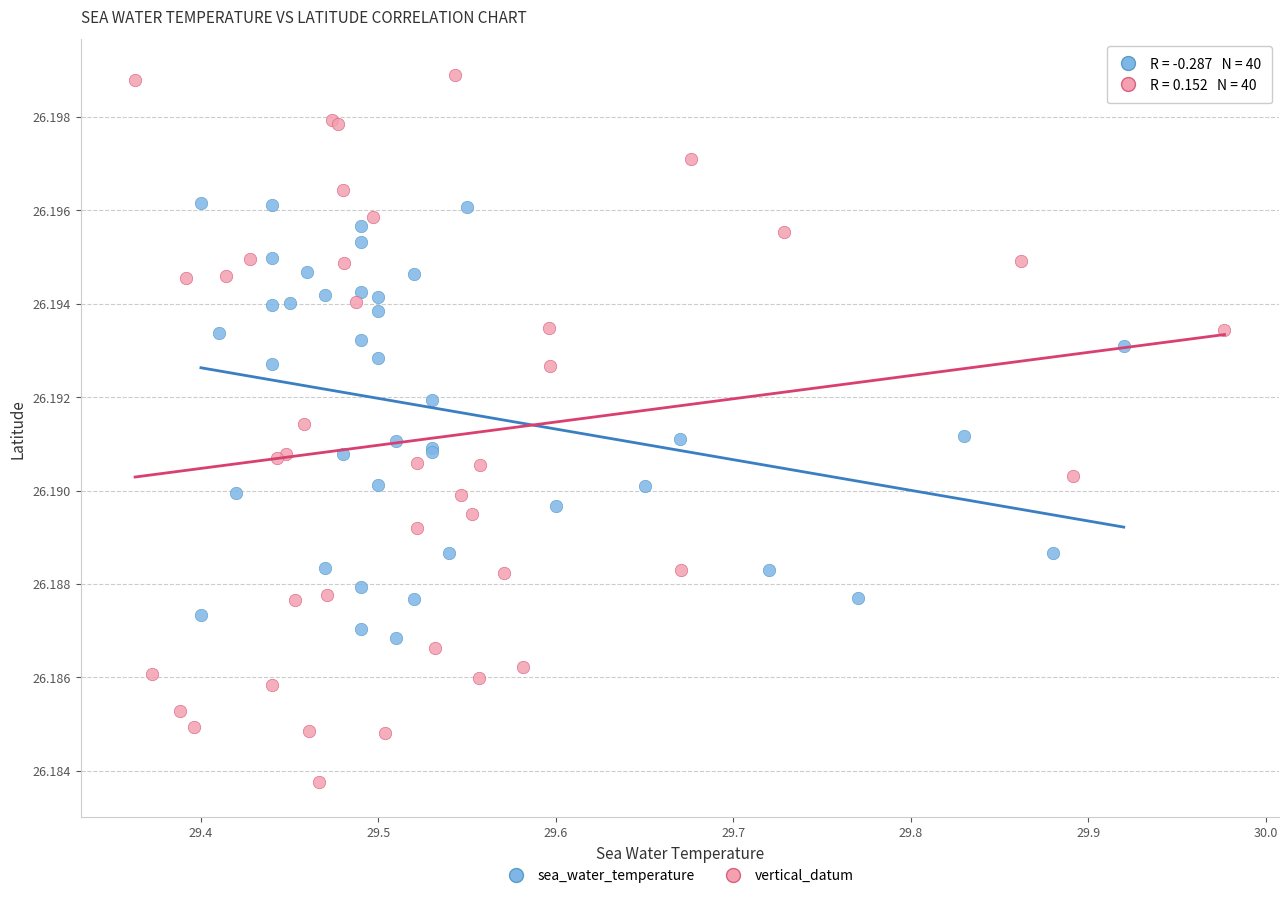

Which series contains the lowest Y value?

vertical_datum